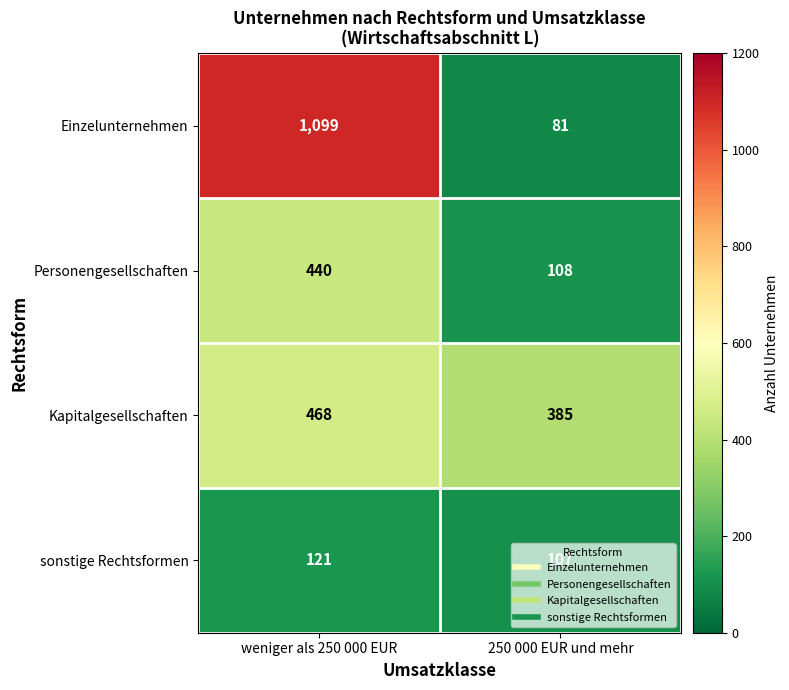

Count the number of categories in the chart.

2